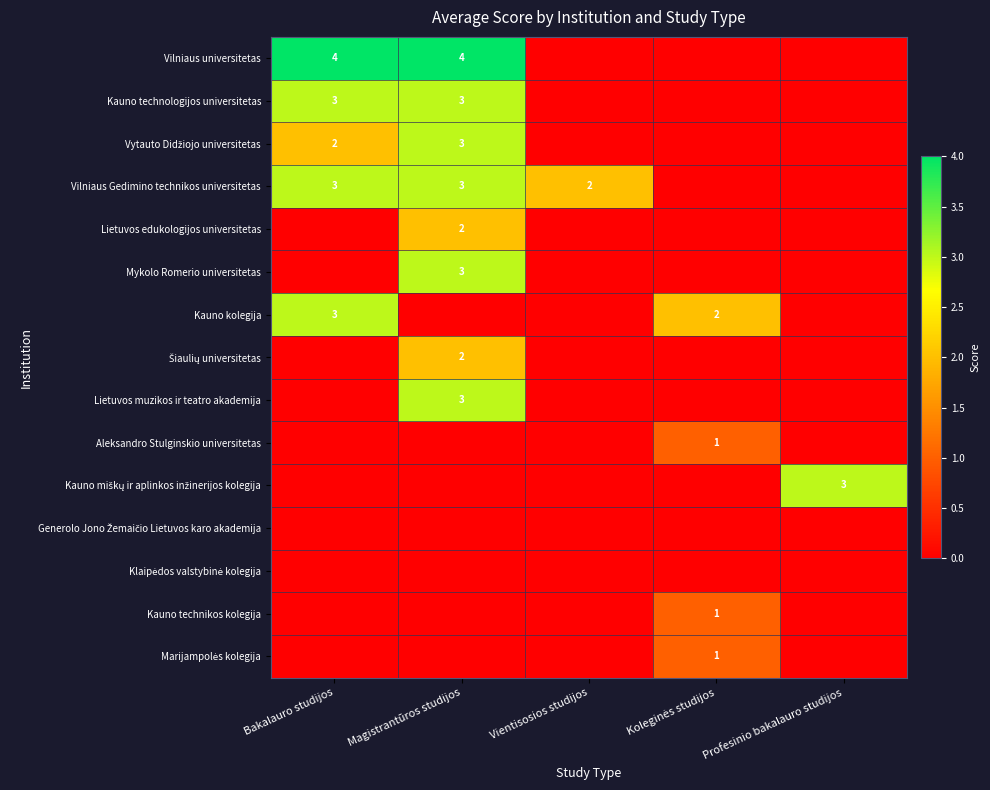

True or false: Vilniaus universitetas has a value of 4 at Magistrantūros studijos.

True